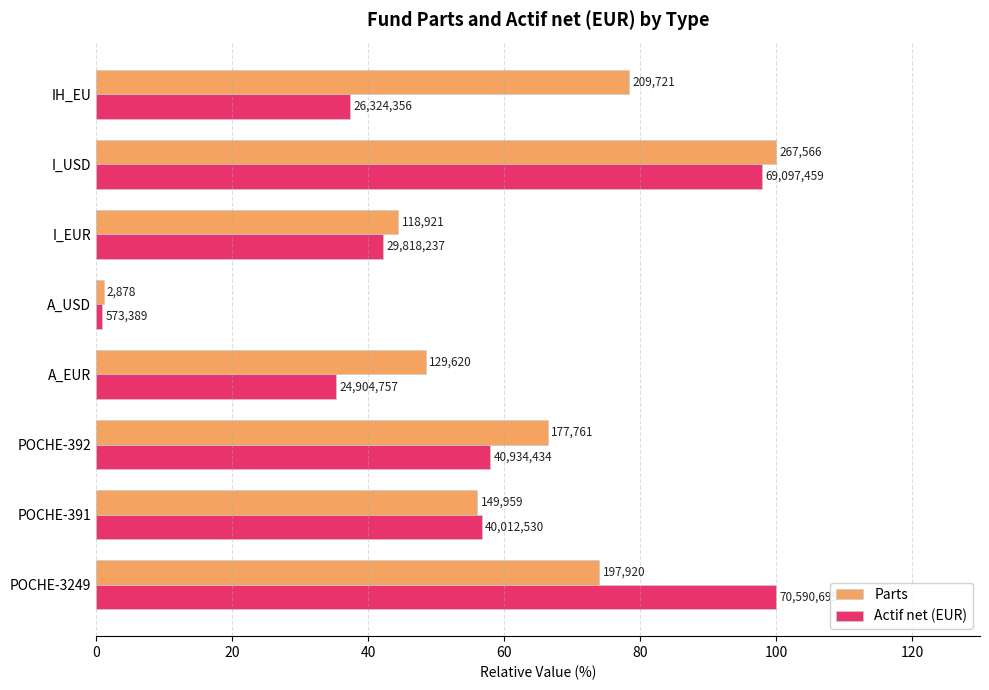

At how many categories does at least one series exceed 28?

7